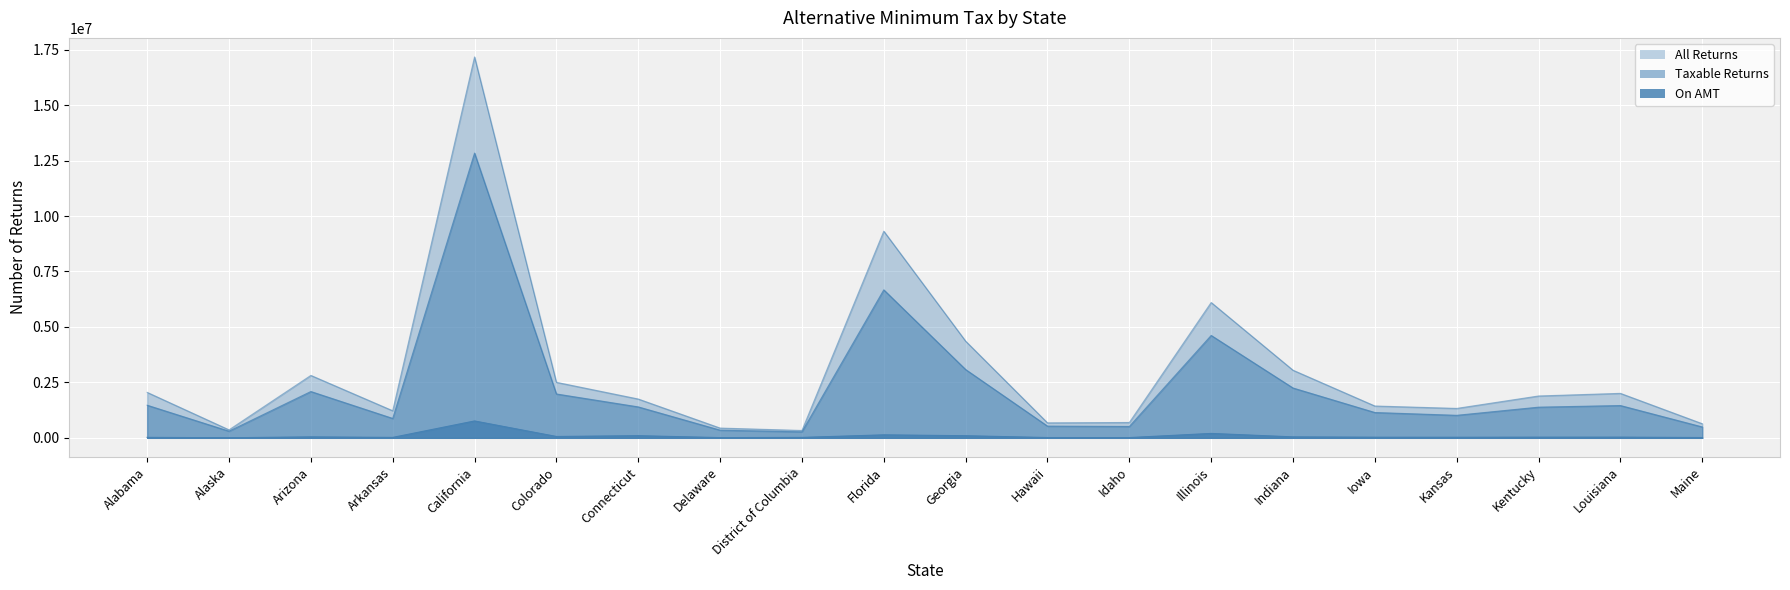

What position from the left is California?

5